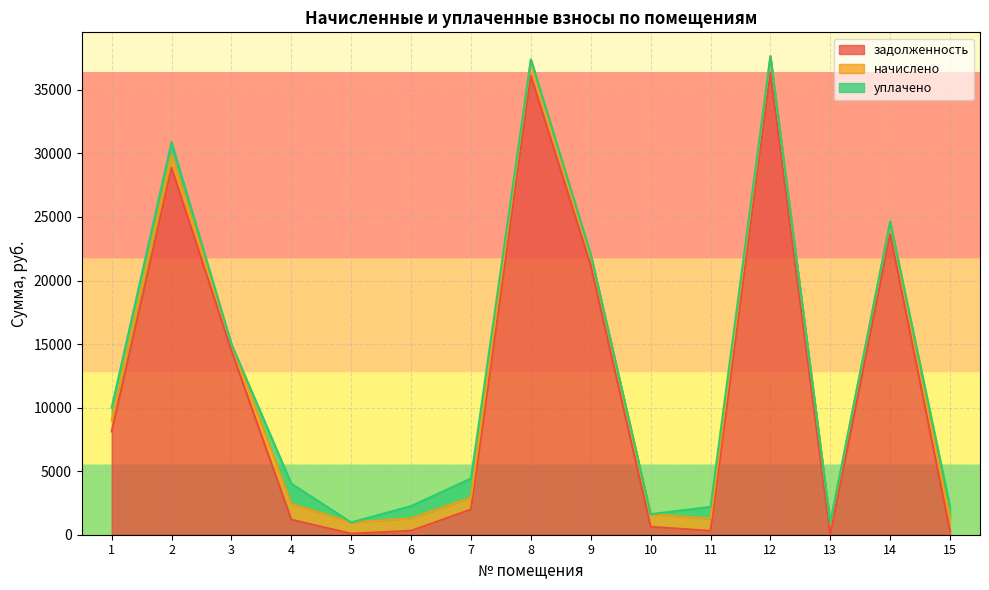

List the series in order of their peak value, lowest first.

начислено, уплачено, задолженность